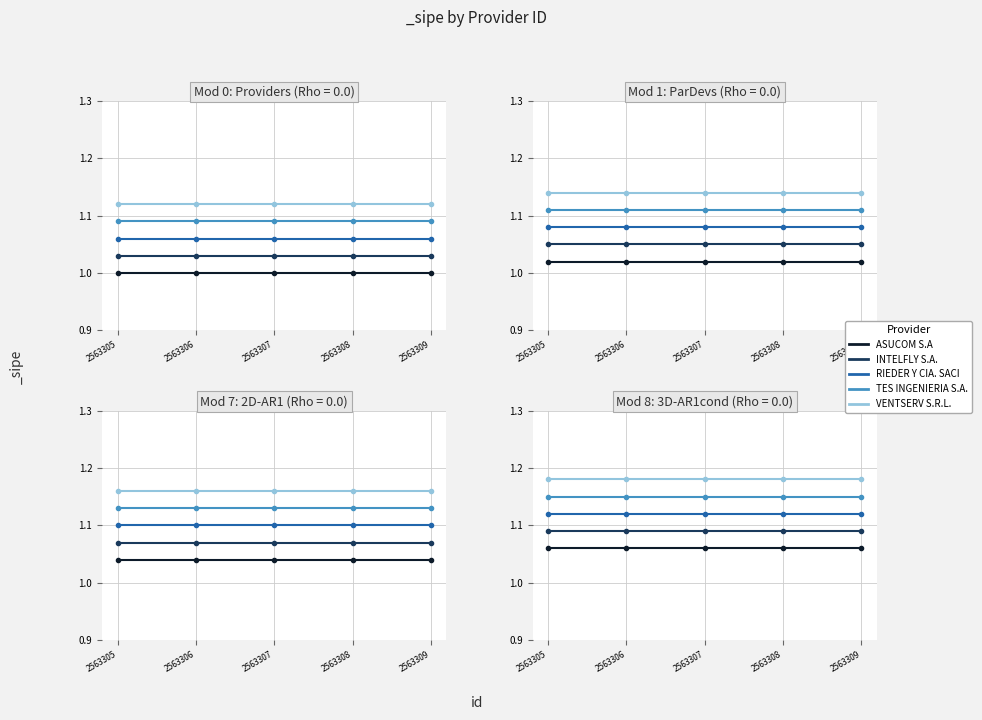

What are all the series names shown in the legend?

ASUCOM S.A, INTELFLY S.A., RIEDER Y CIA. SACI, TES INGENIERIA S.A., VENTSERV S.R.L.